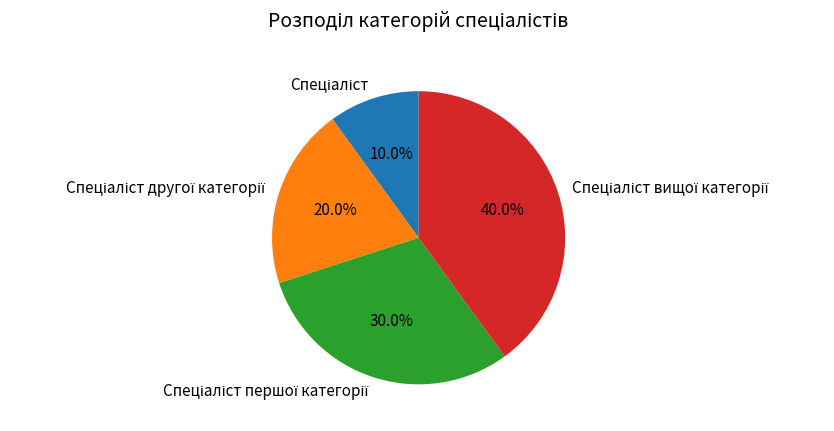

Does any single category account for the majority?

No